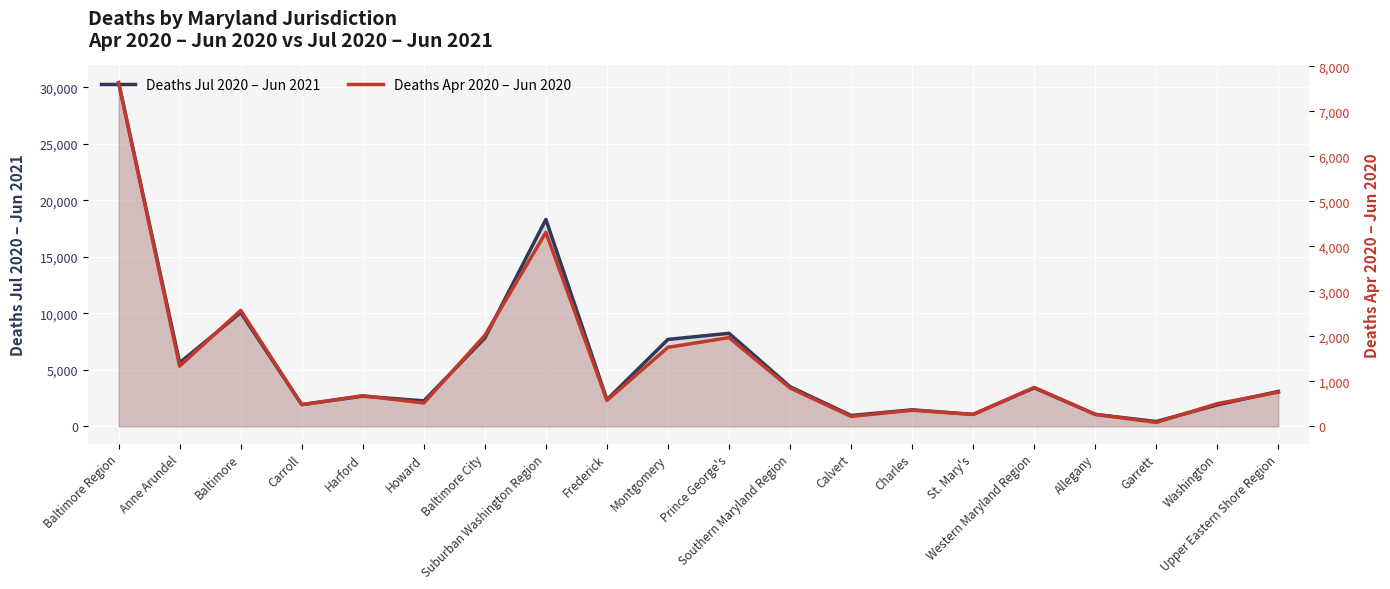

Which category has the lowest value in the Deaths Jul 2020 – Jun 2021 series?

Garrett